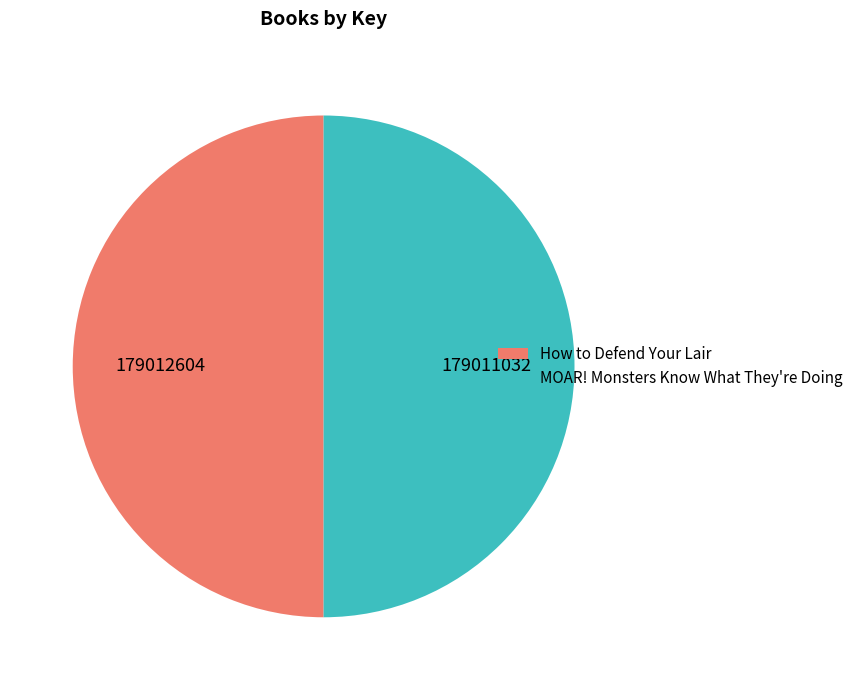

True or false: MOAR! Monsters Know What They're Doing accounts for 50% of the total.

True